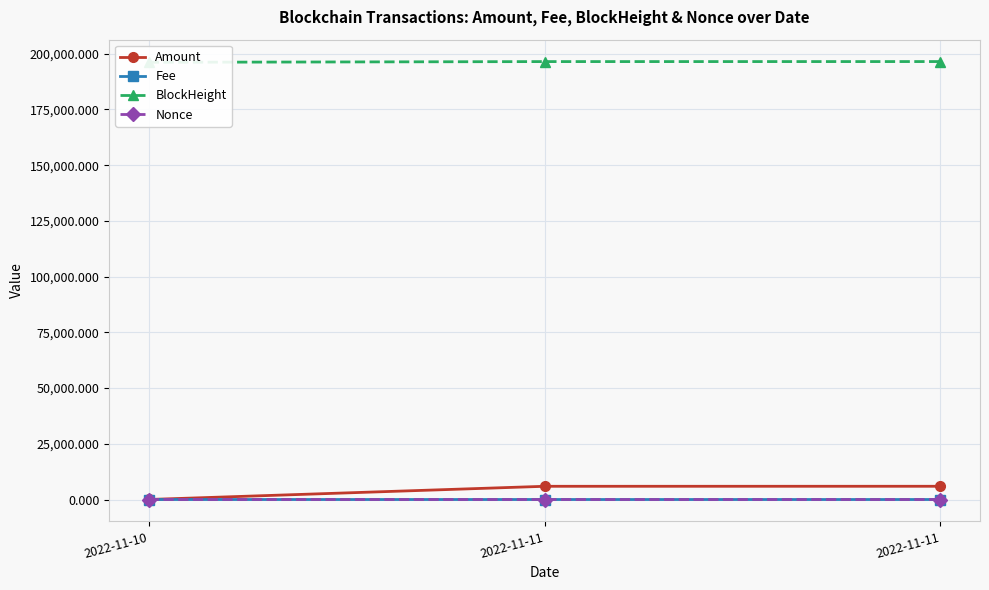

What is the greatest value displayed?

196496.0